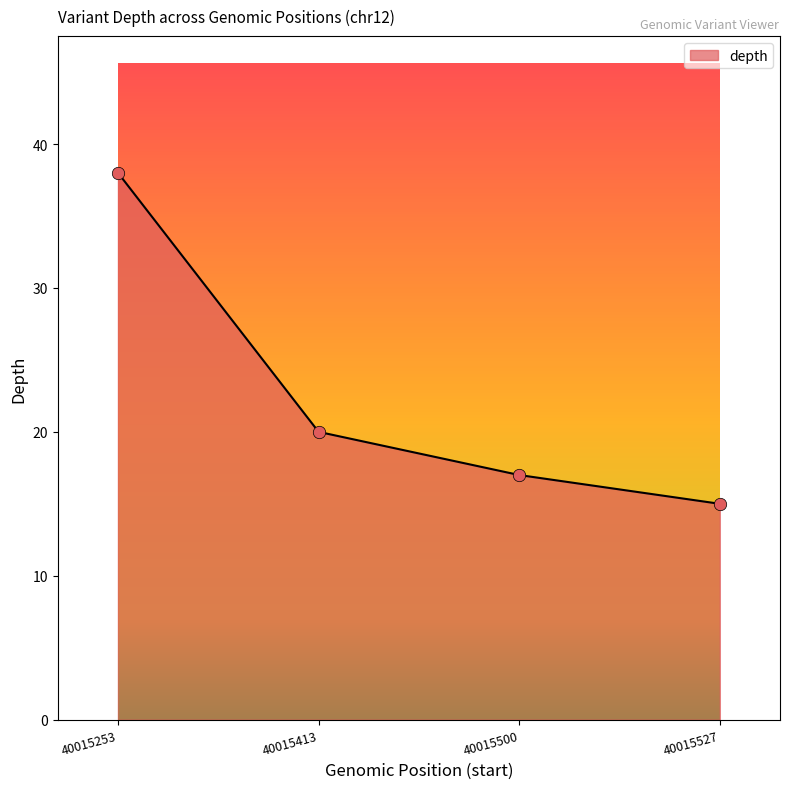

Approximately how many times larger is the value at 40015253 compared to 40015500?

2.2